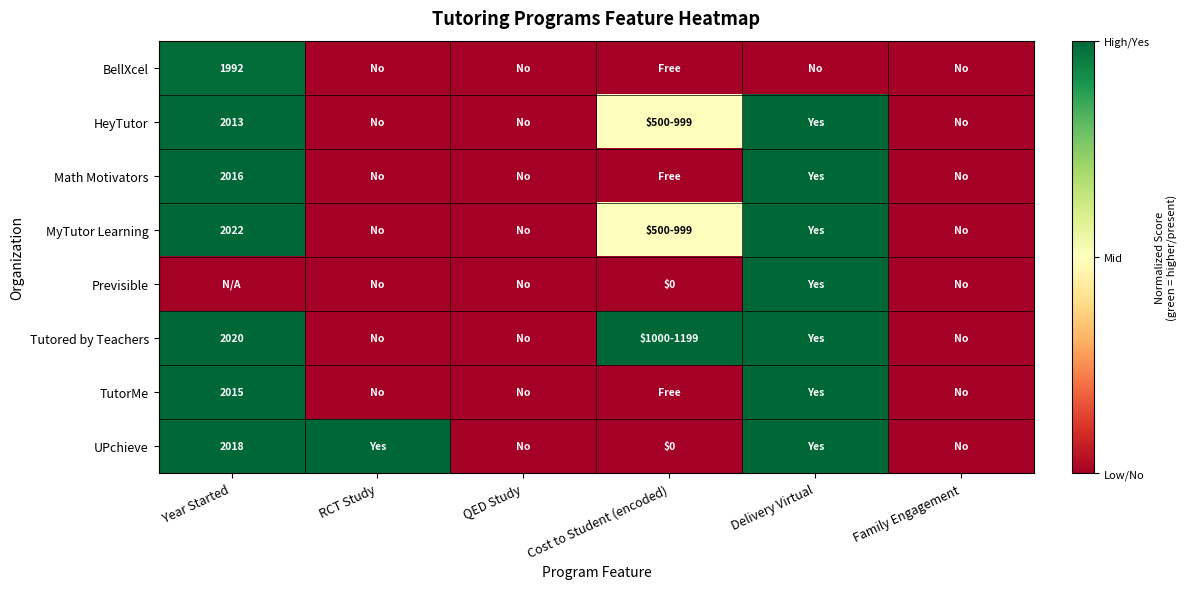

True or false: TutorMe has a value of 1.4 at Delivery Virtual.

False